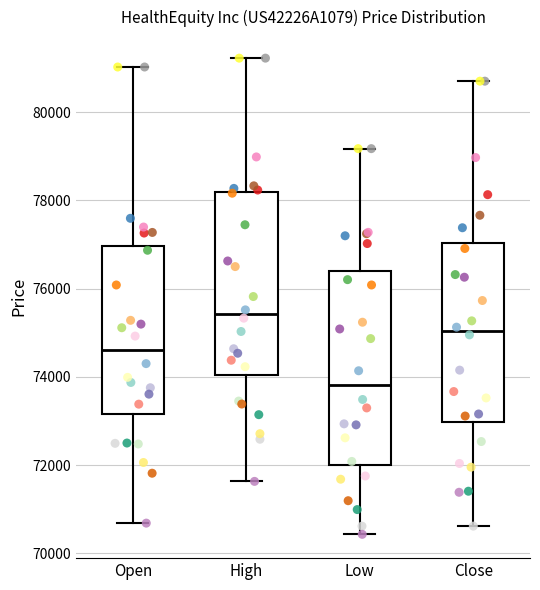

Where does the median line of the box for Low sit on the y-axis? The values are not printed on the chart, so give them approximately, as read against the axis.

73800